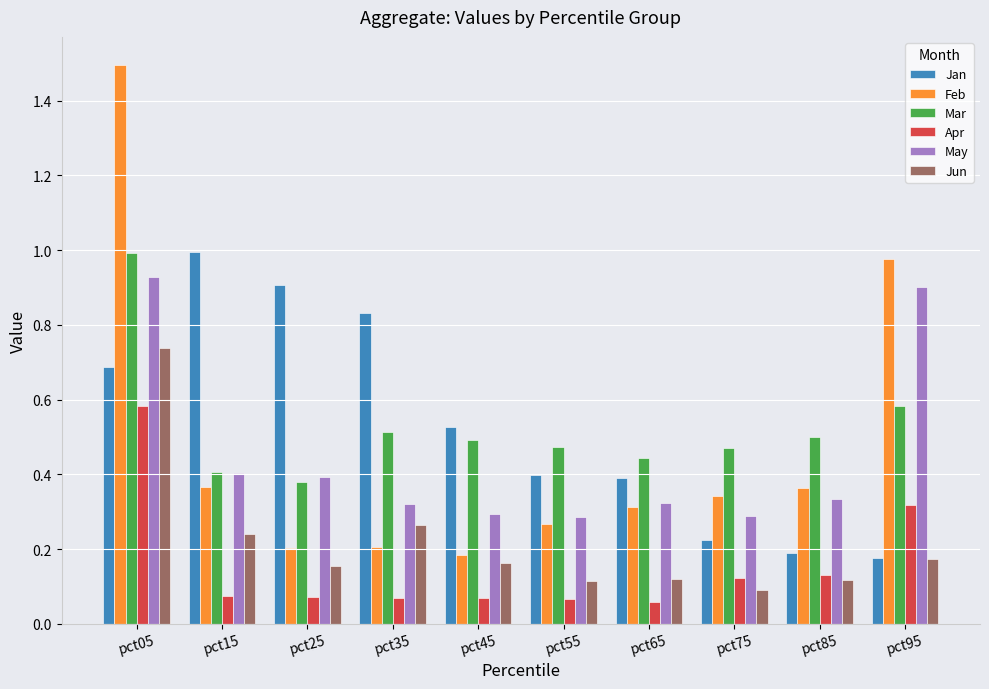

Is the value of Mar at pct55 greater than the value of May at pct55?

Yes